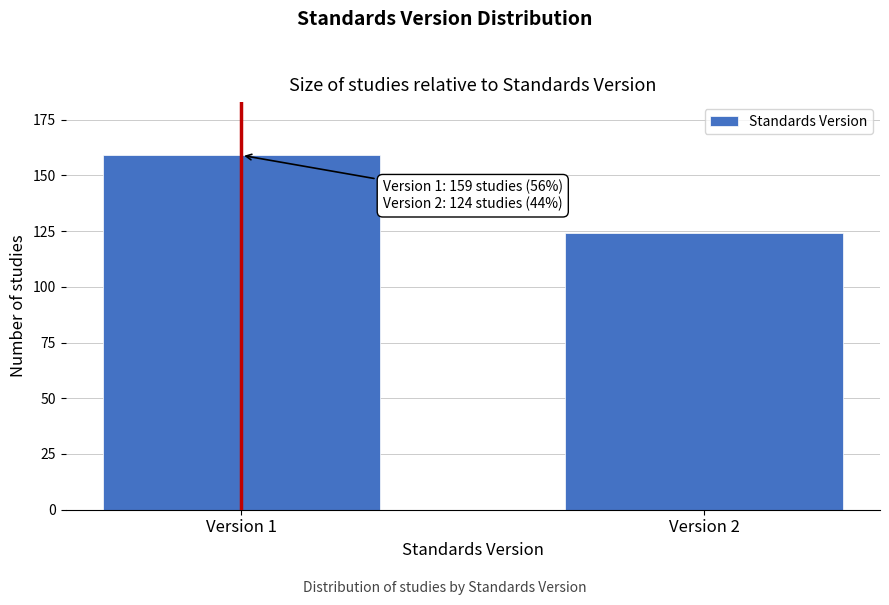

Reading left to right, list all the values displayed in this chart.

Version 1=159	Version 2=124